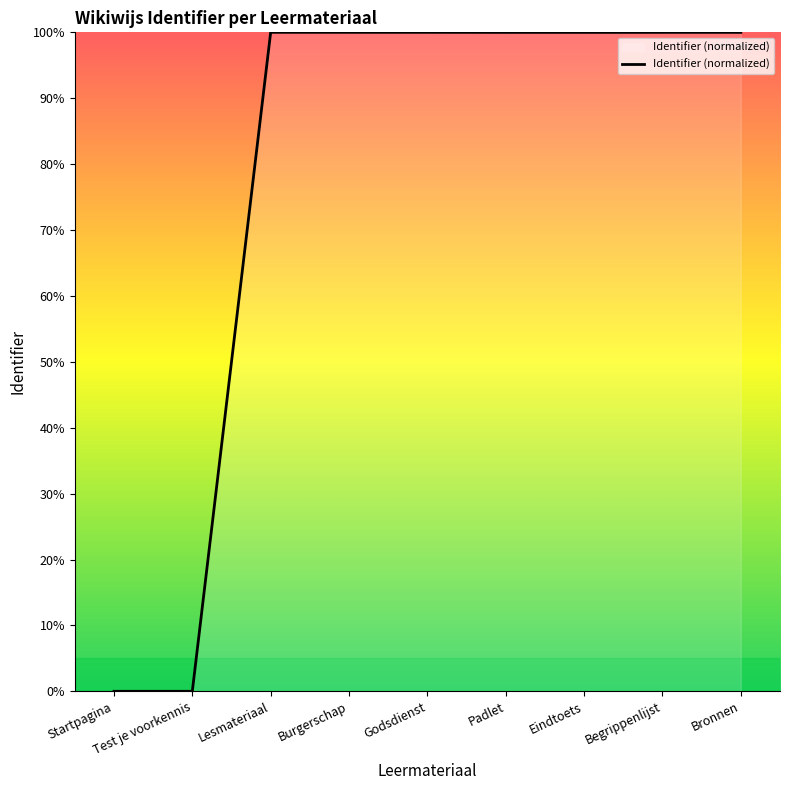

True or false: the data shows 100.0 at Burgerschap.

True